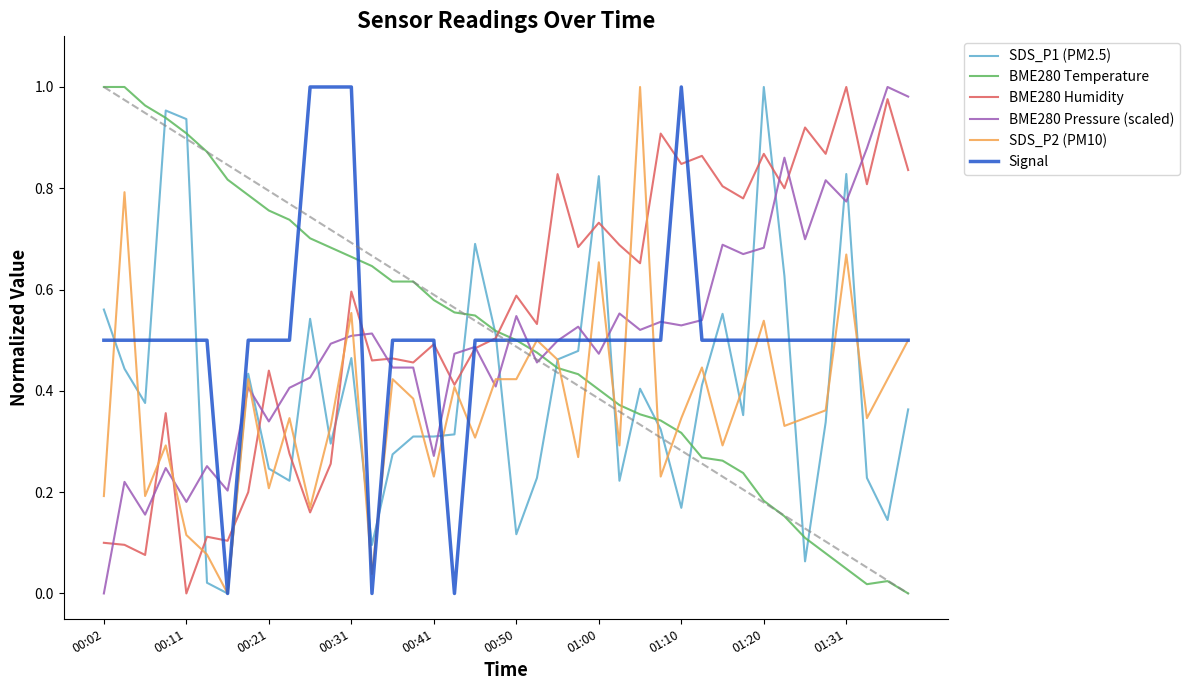

After their last crossing, which series has the higher values: BME280 Humidity or BME280 Temperature?

BME280 Humidity